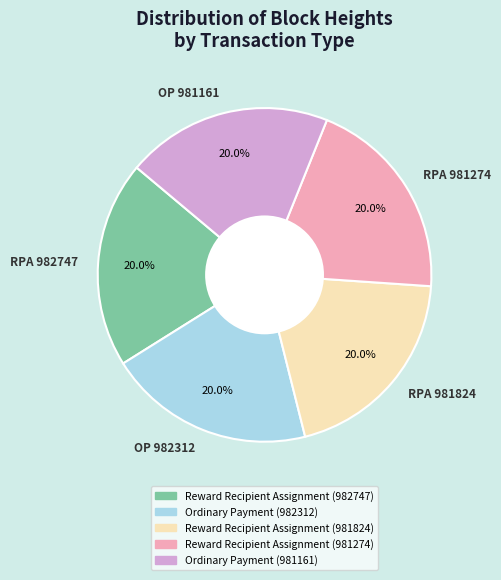

What is the ratio of the value at RPA 981824 to the value at RPA 982747?

1.0